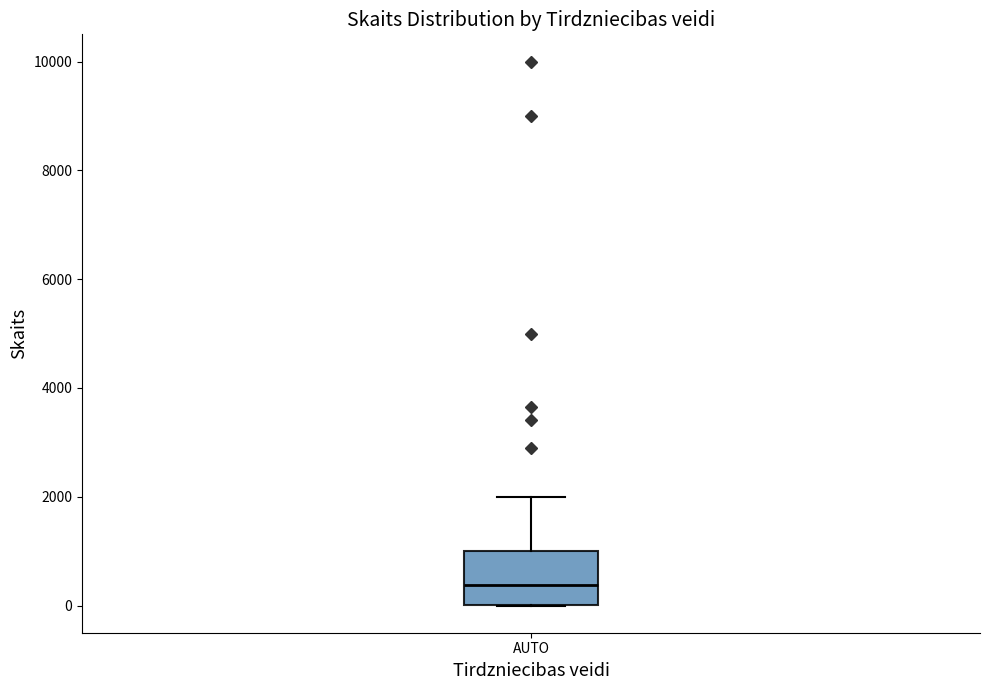

Transcribe this box plot: give where the median line is, the range the box spans, and where the two whiskers end, as read against the y-axis. The values are not printed on the chart, so give them approximately, as read against the axis.

median 400, box 0 to 1000, whiskers 0 to 2000